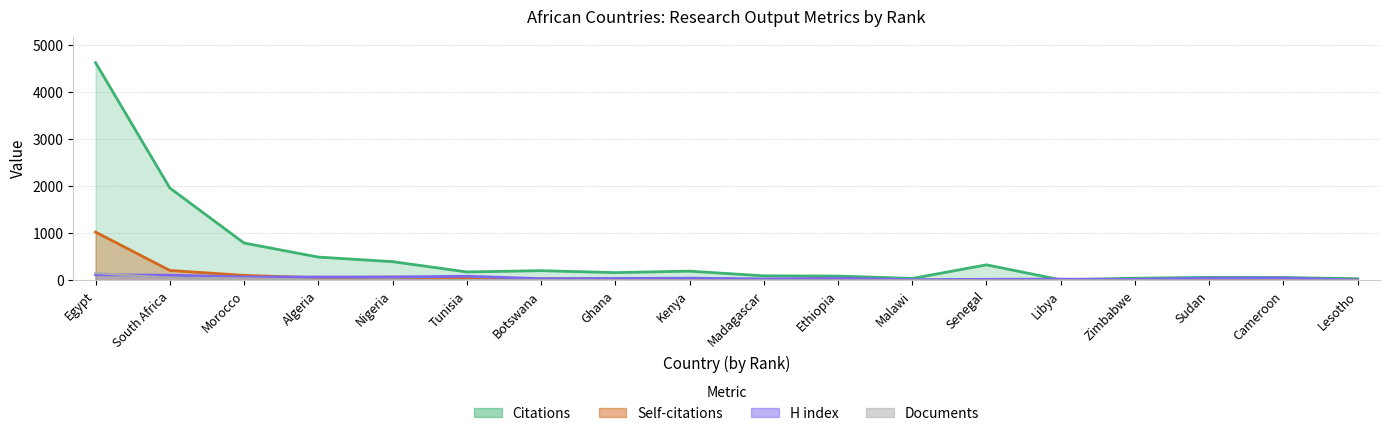

True or false: Self-citations and Documents intersect in this chart.

True